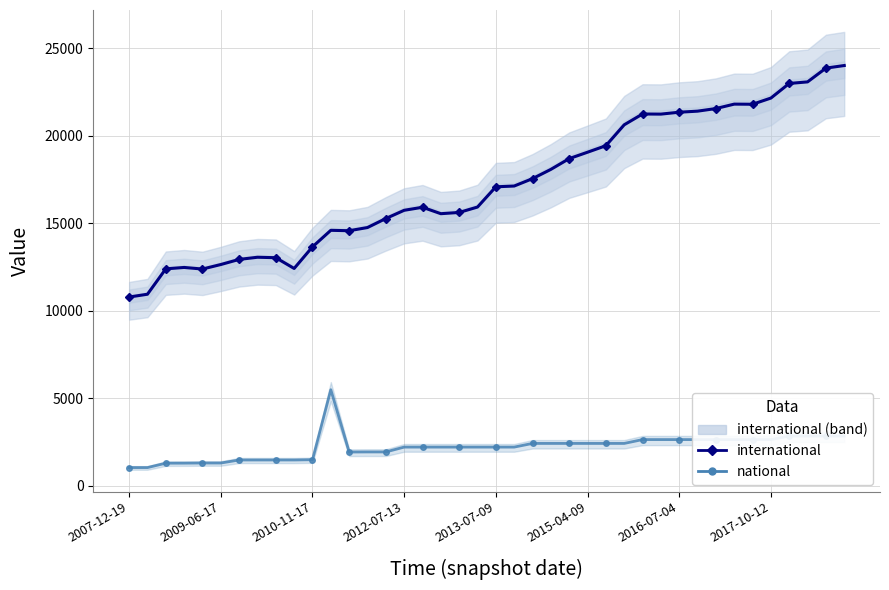

What position from the left is 31?

32